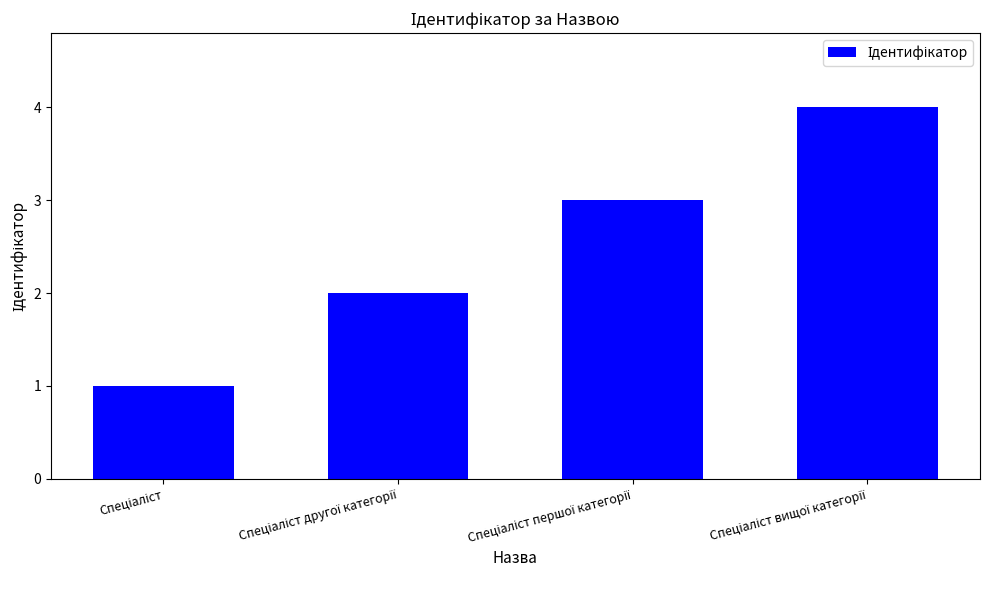

What is the greatest value displayed?

4